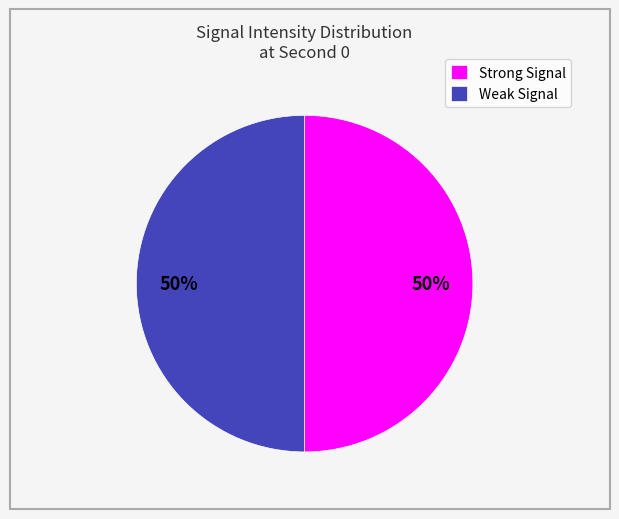

How many segments does this pie chart have?

2